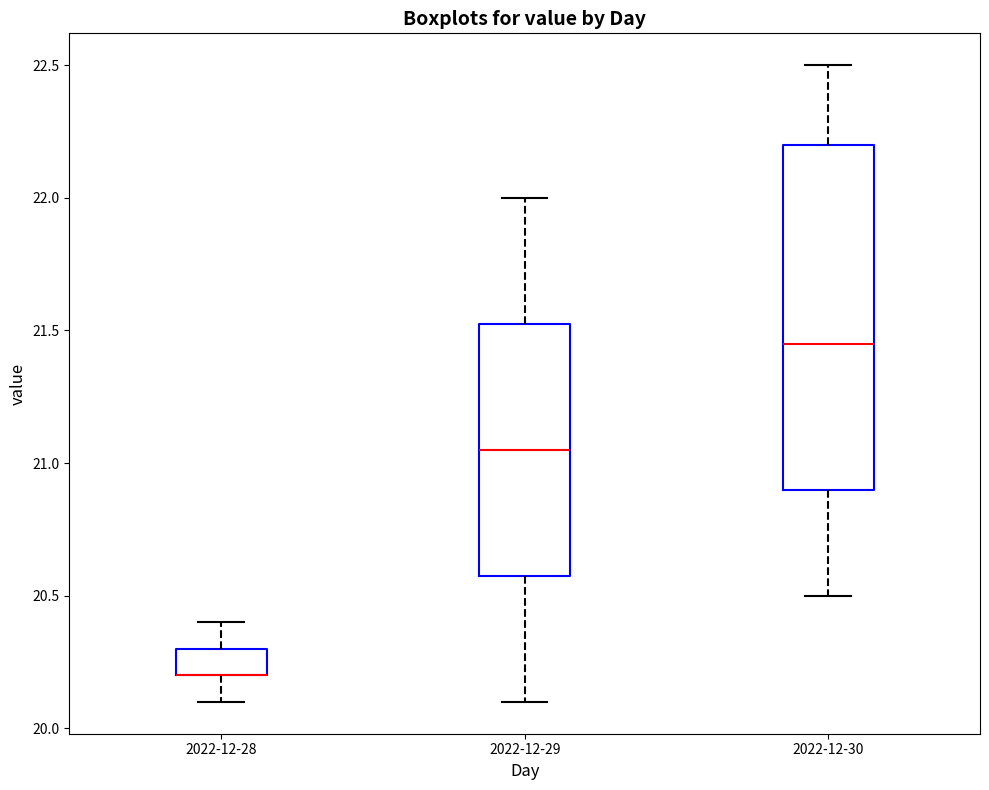

Where does the upper whisker of the box for 2022-12-29 end on the y-axis? The values are not printed on the chart, so give them approximately, as read against the axis.

22.00